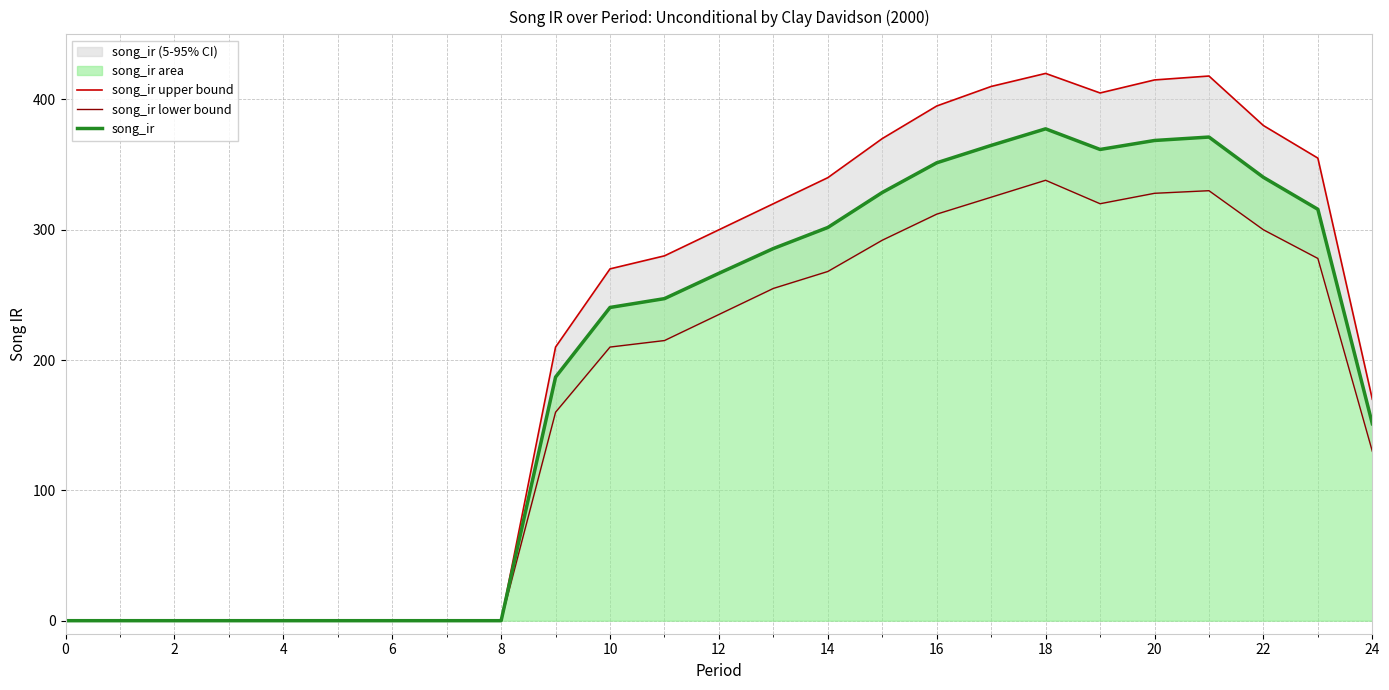

How many lines are shown in the chart?

3